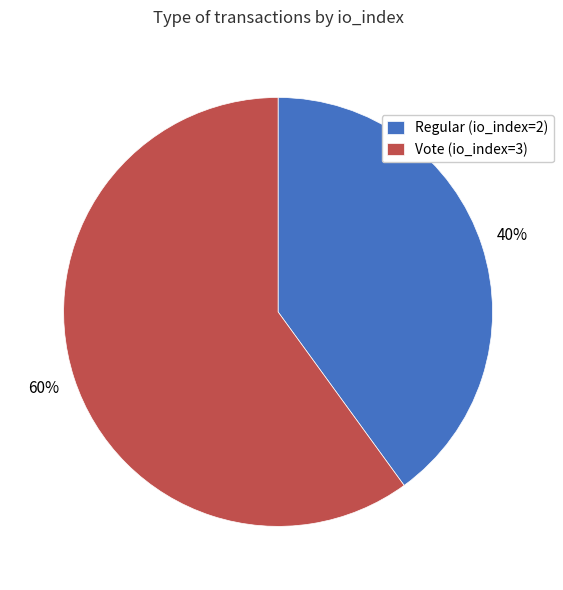

Combined, do Regular (io_index=2) and Vote (io_index=3) account for over 50%?

Yes